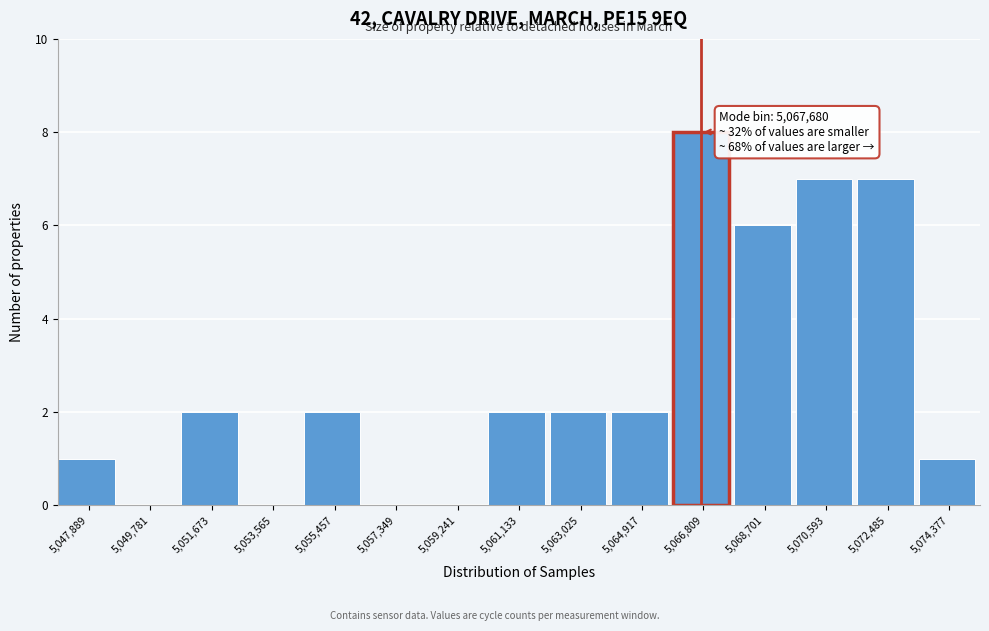

Reading right to left, transcribe all the data shown in this chart.

5,074,377=1	5,072,485=7	5,070,593=7	5,068,701=6	5,066,809=8	5,064,917=2	5,063,025=2	5,061,133=2	5,059,241=0	5,057,349=0	5,055,457=2	5,053,565=0	5,051,673=2	5,049,781=0	5,047,889=1